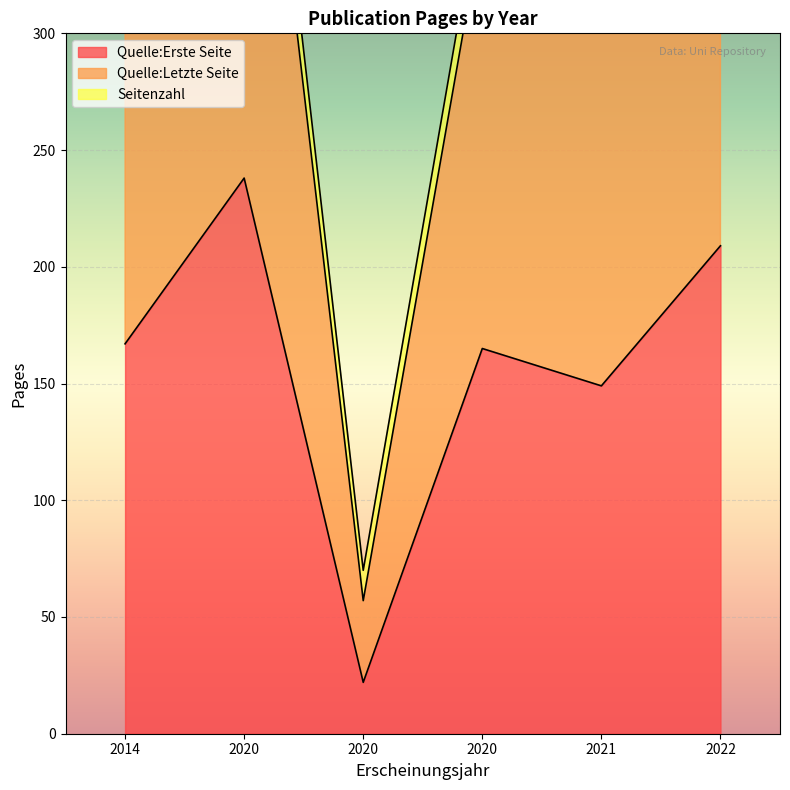

At which label does Quelle:Letzte Seite reach its peak?

2020